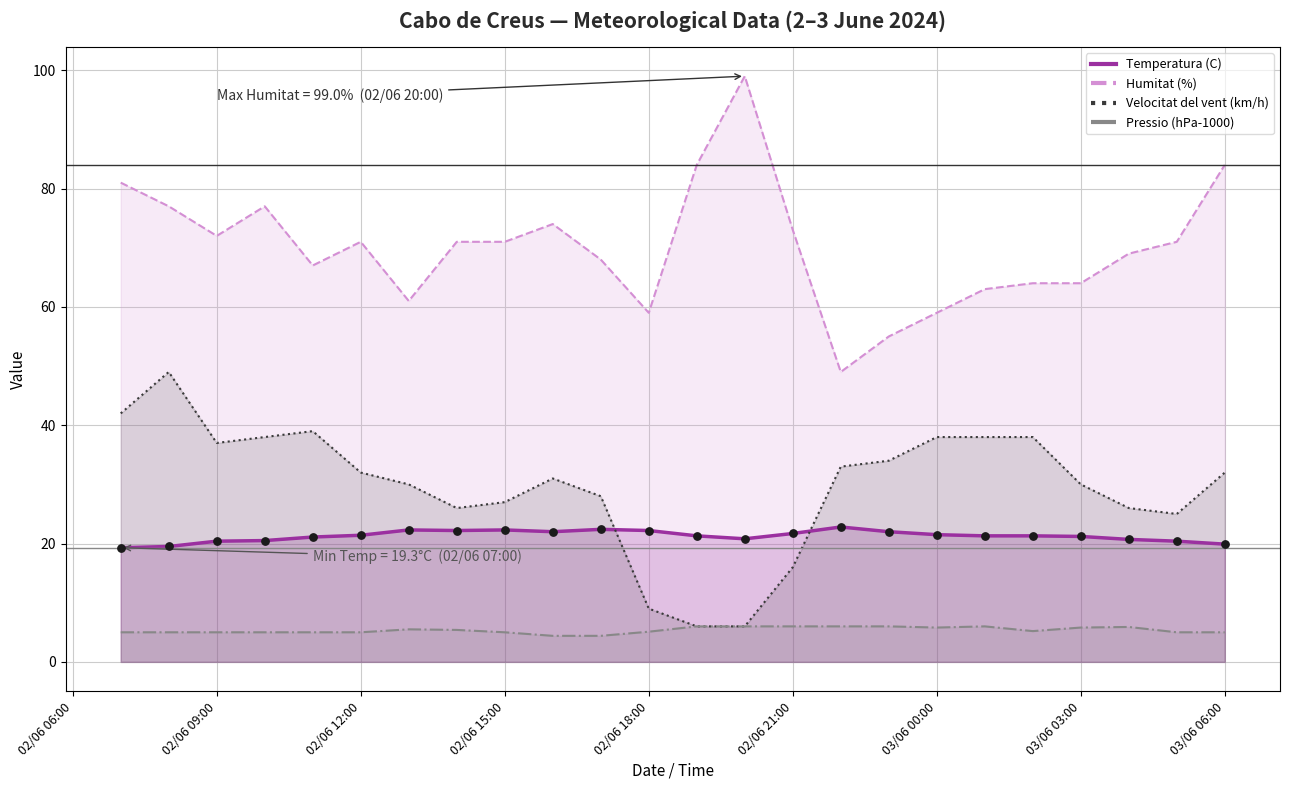

At how many categories does at least one series exceed 89?

1